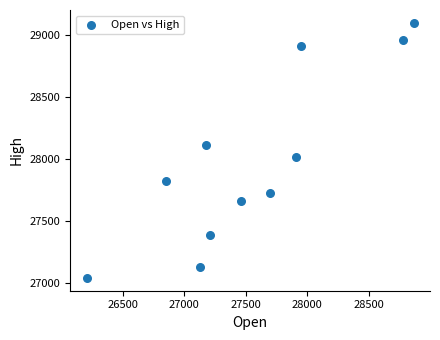

What is the range of Y values (max minus min)?

2054.1